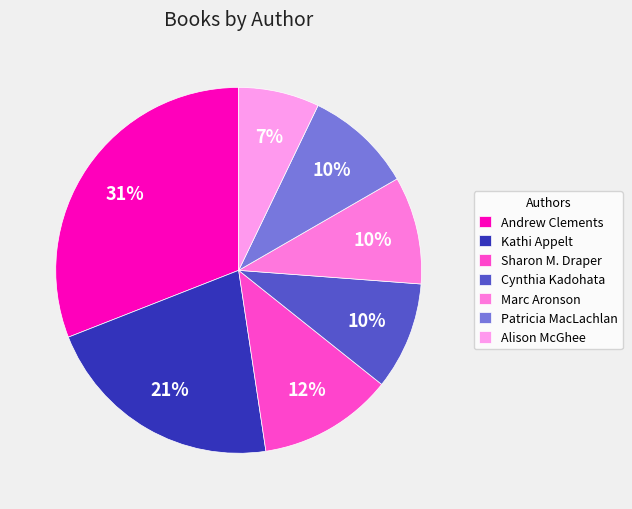

To the nearest percent, what is the average slice percentage?

14%